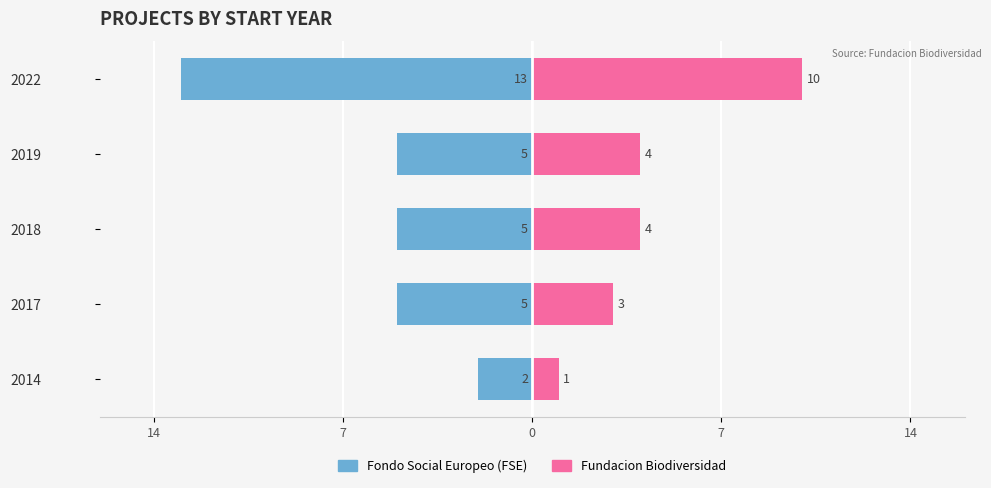

How many Female values are between 3 and 4?

3